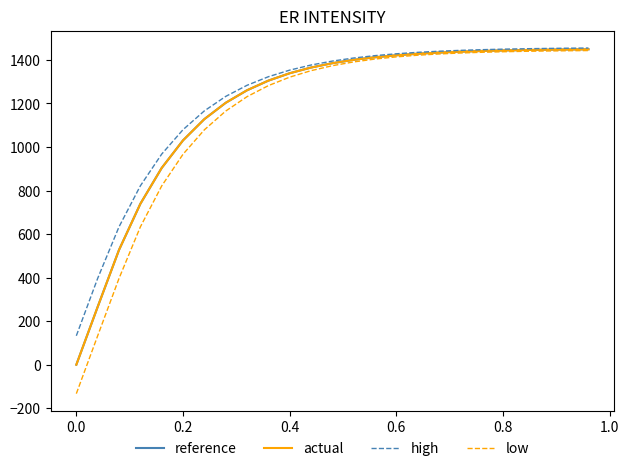

Which series has the largest range (max minus min)?

low